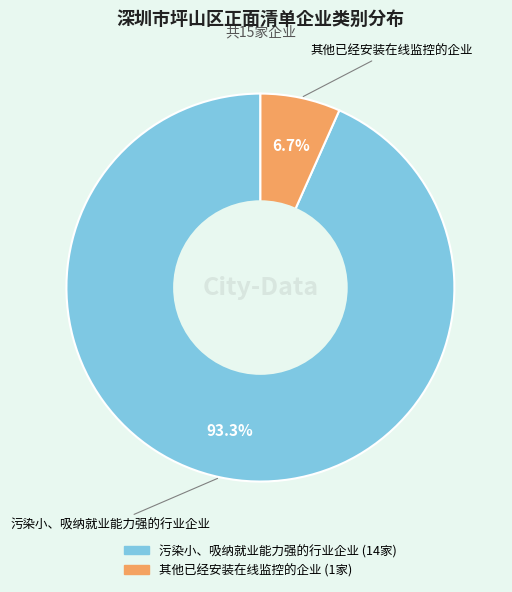

How many slices are in this pie chart?

2